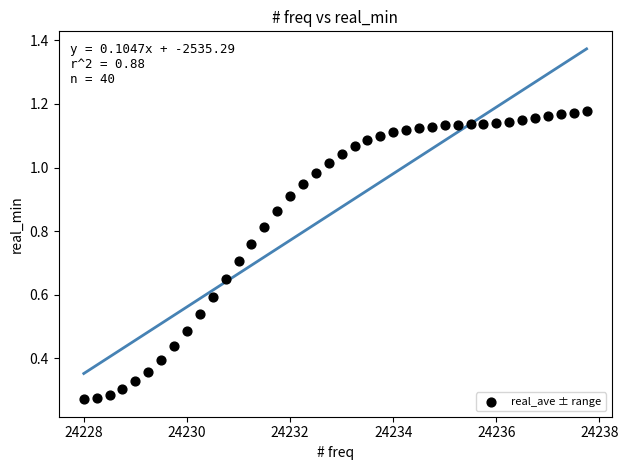

What is the range of X values (max minus min)?

9.8